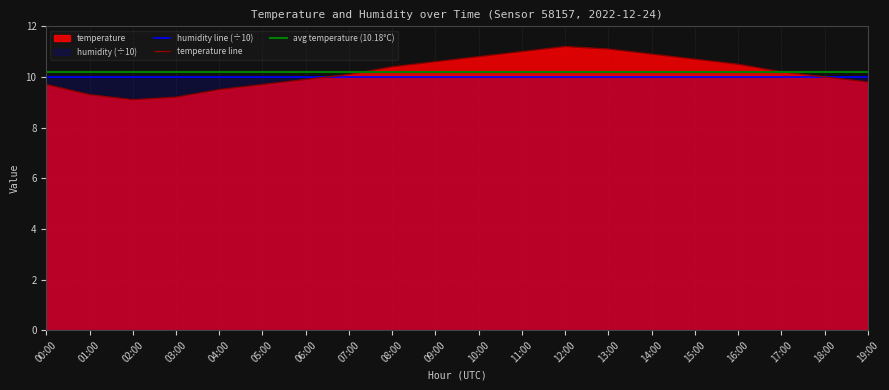

What is the sum of the values at 10:00 and 09:00?

21.4